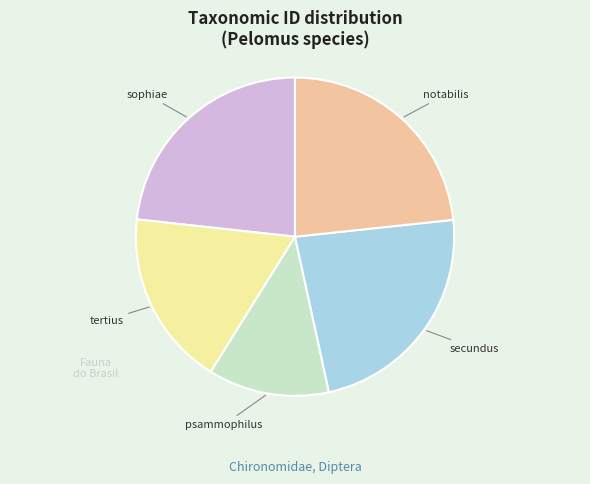

Does any single category account for the majority?

No